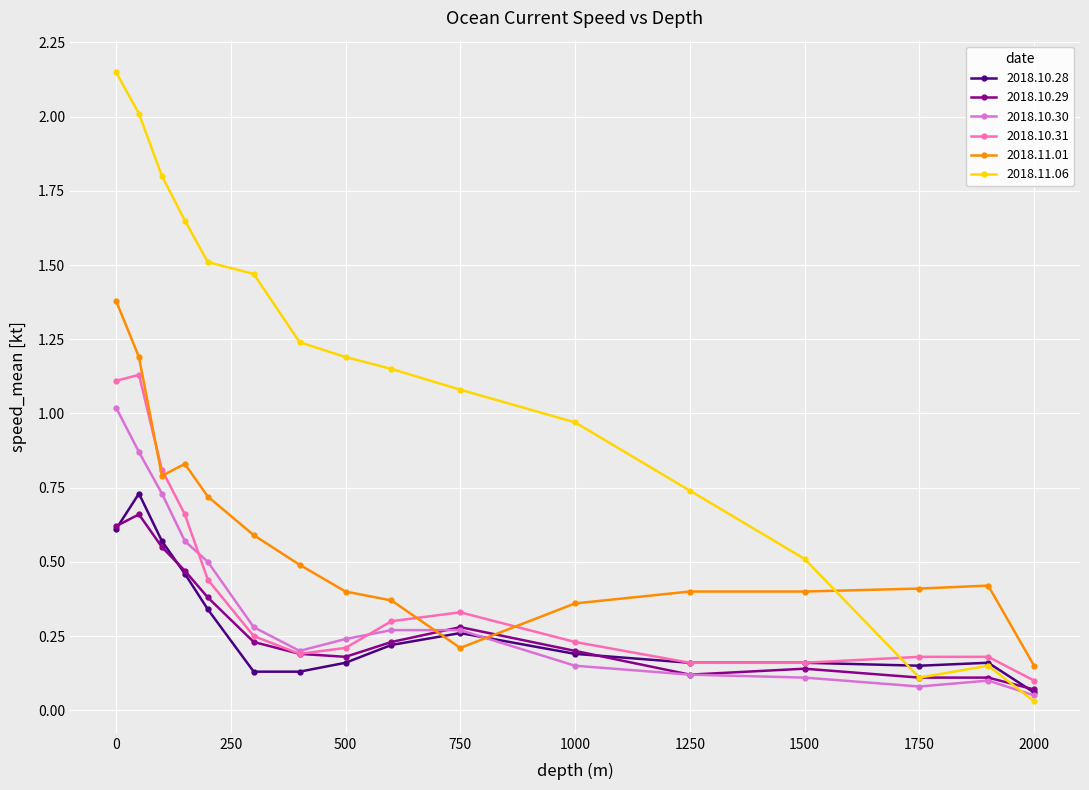

Rank the series by their maximum value, from lowest to highest.

2018.10.29, 2018.10.28, 2018.10.30, 2018.10.31, 2018.11.01, 2018.11.06